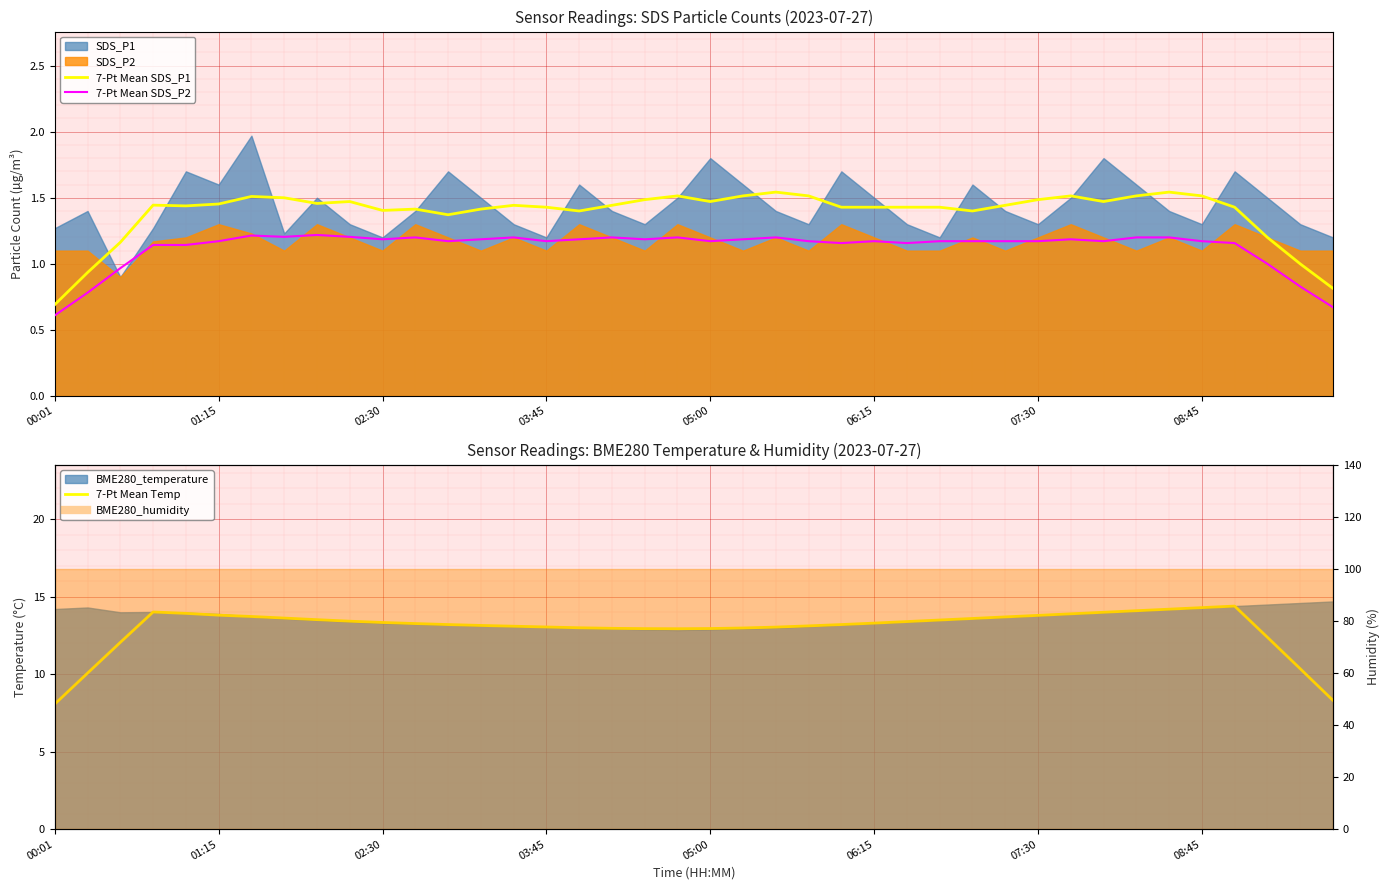

What is the highest value of the 7-Pt Mean Temp series?

14.4